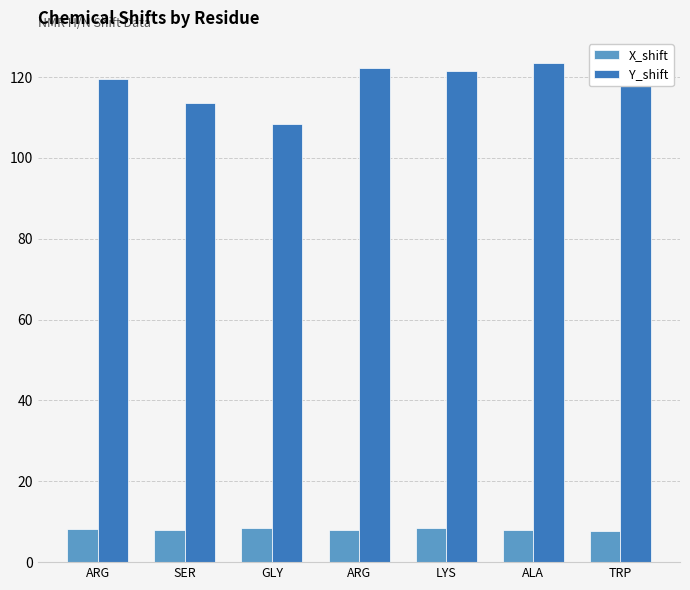

What is the highest value of the Y_shift series?

123.5